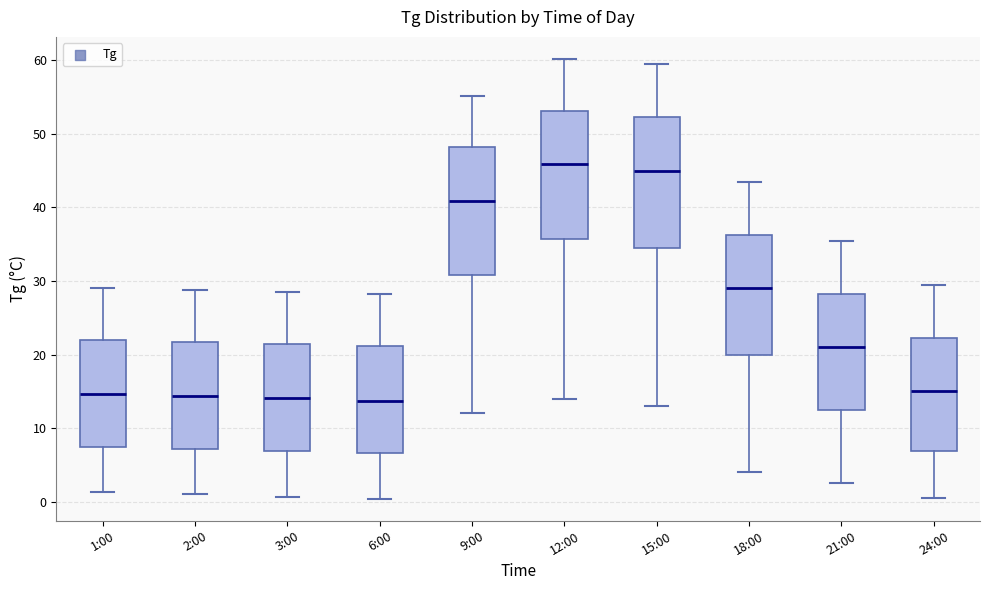

Reading left to right, read every box against the y-axis: the position of its median line, the range the box covers, and the ends of its whiskers. The values are not printed on the chart, so give them approximately, as read against the axis.

1:00: median 15, box 7 to 22, whiskers 1 to 29
2:00: median 14, box 7 to 22, whiskers 1 to 29
3:00: median 14, box 7 to 21, whiskers 1 to 29
6:00: median 14, box 7 to 21, whiskers 0 to 28
9:00: median 41, box 31 to 48, whiskers 12 to 55
12:00: median 46, box 36 to 53, whiskers 14 to 60
15:00: median 45, box 35 to 52, whiskers 13 to 60
18:00: median 29, box 20 to 36, whiskers 4 to 44
21:00: median 21, box 13 to 28, whiskers 3 to 36
24:00: median 15, box 7 to 22, whiskers 1 to 30